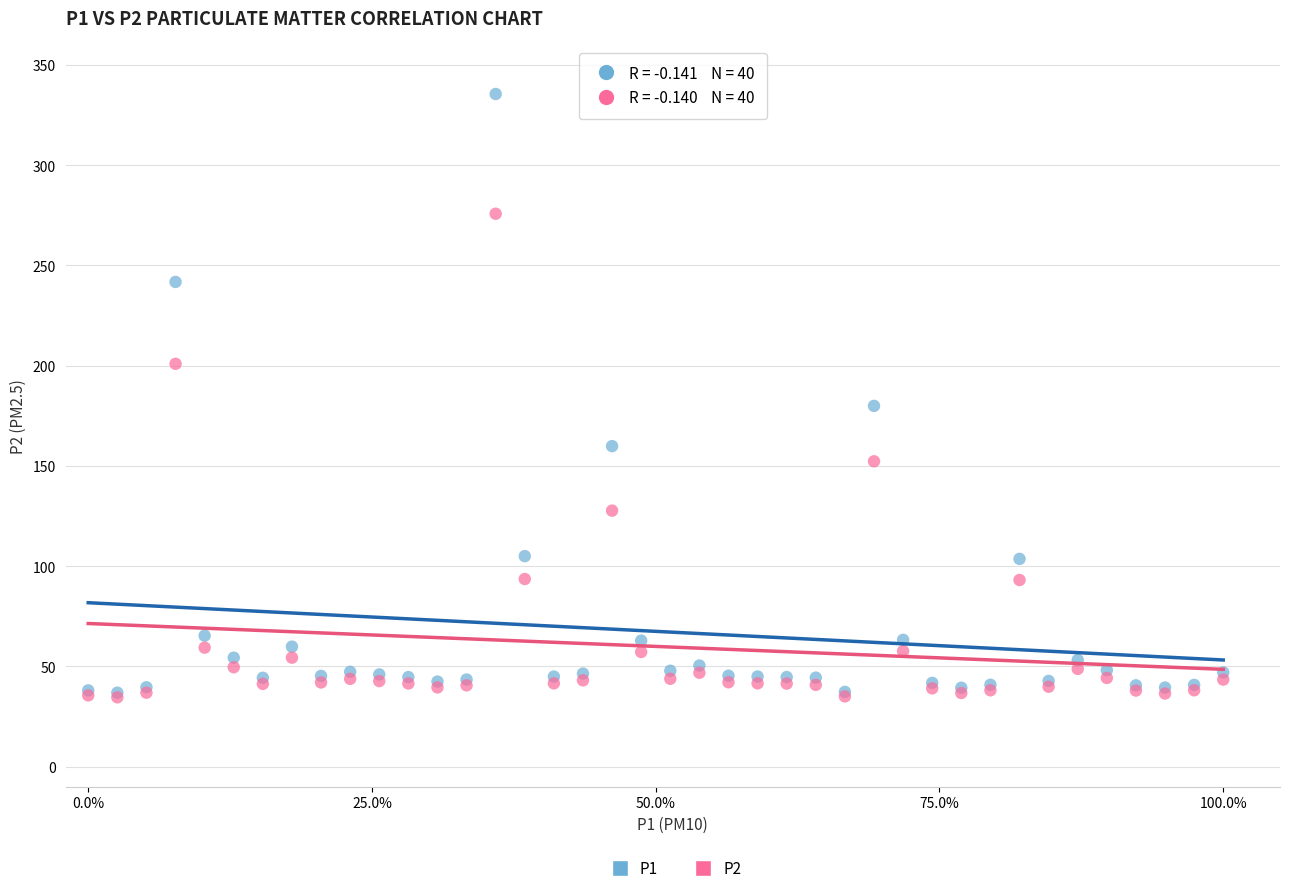

Across all series, what Y value is closest to 185?

180.0